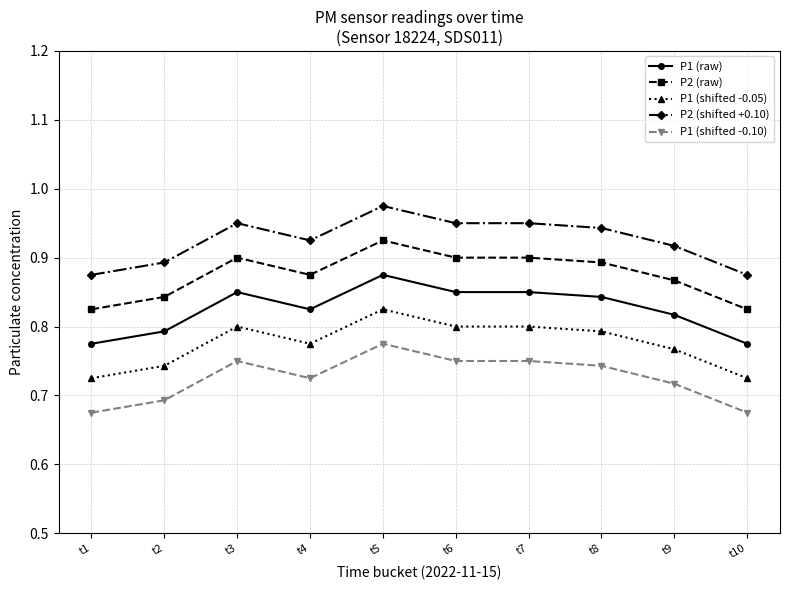

The value of P2 (shifted +0.10) at t6 is 0.9. True or false?

True